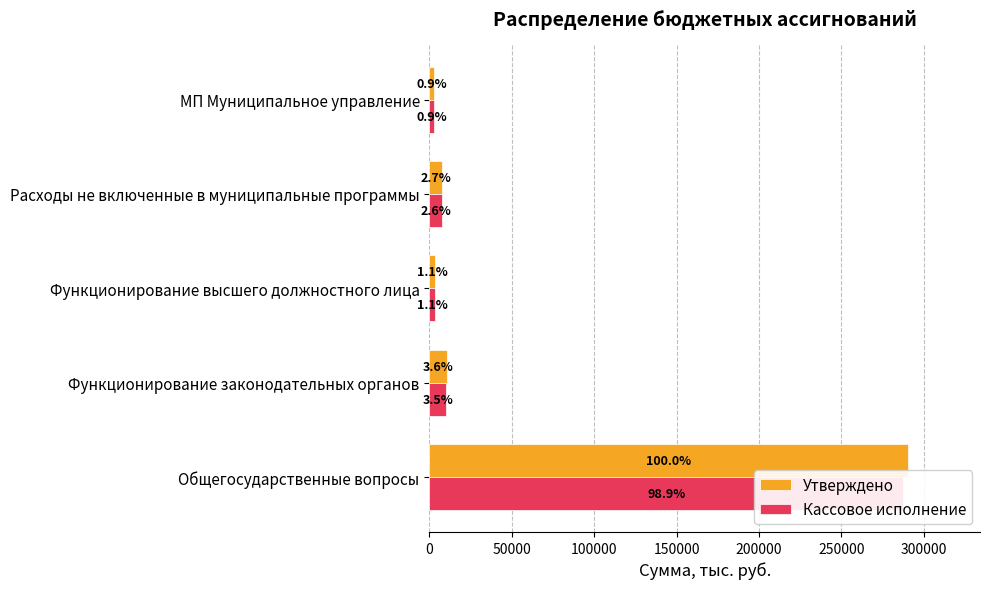

What is the value of the Кассовое исполнение bar at the 2nd from the left?

10278.1